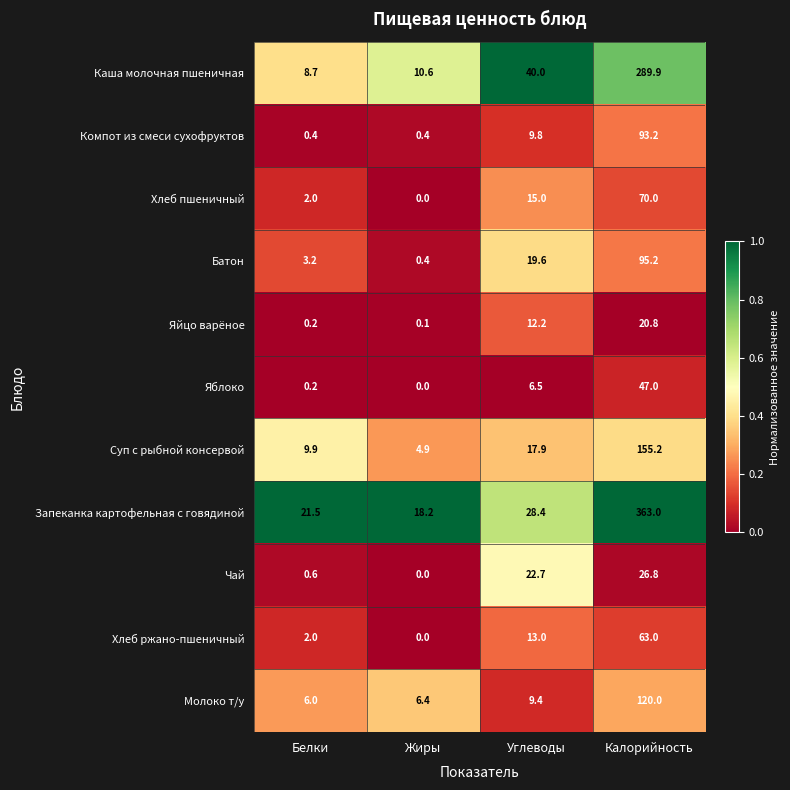

Between Белки and Жиры, which series saw the biggest shift?

Суп с рыбной консервой